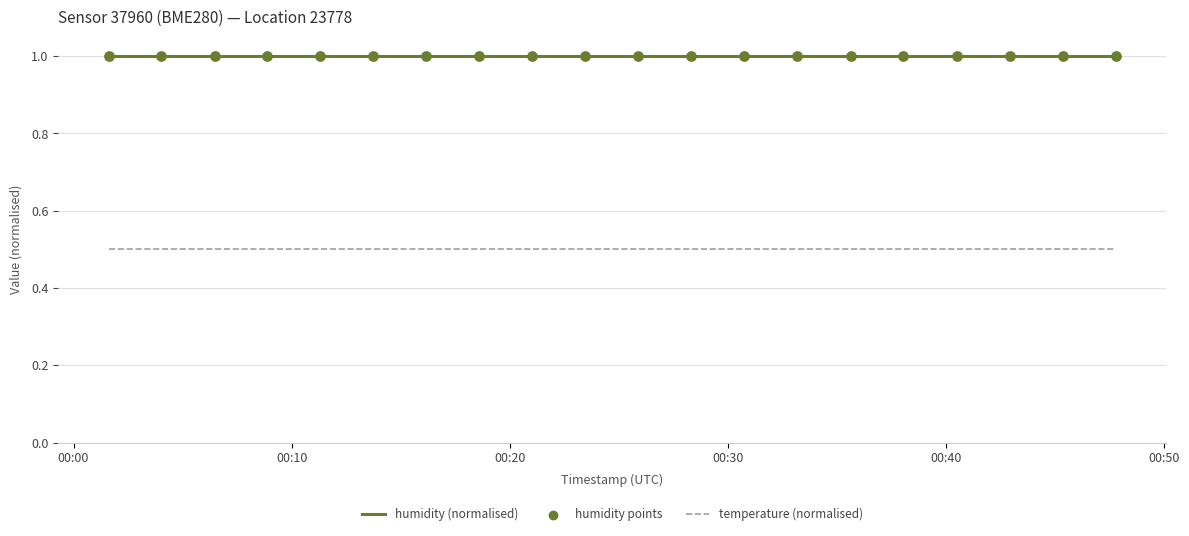

At how many categories does at least one series exceed 0?

20